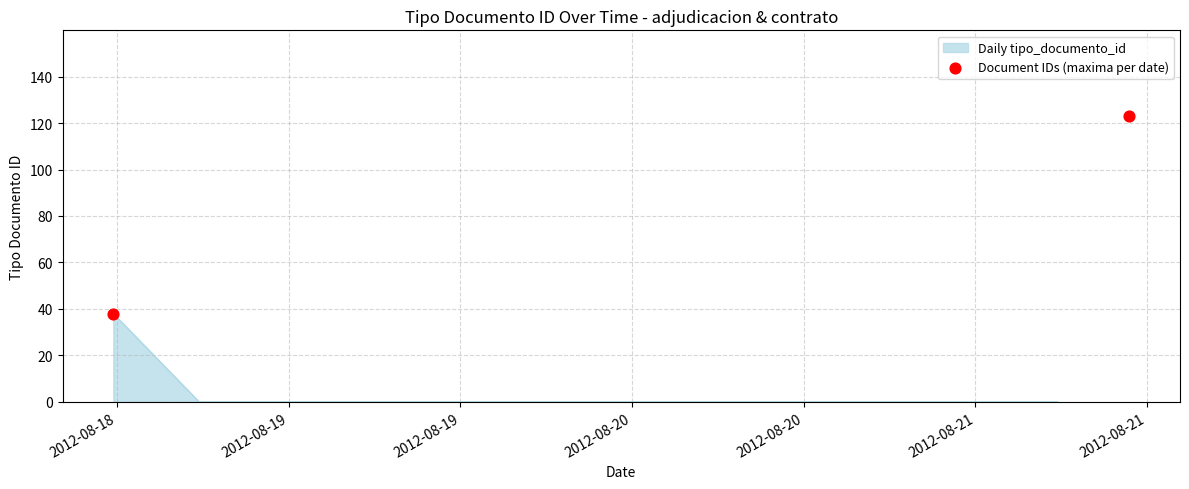

What is the highest value of the Daily tipo_documento_id series?

38